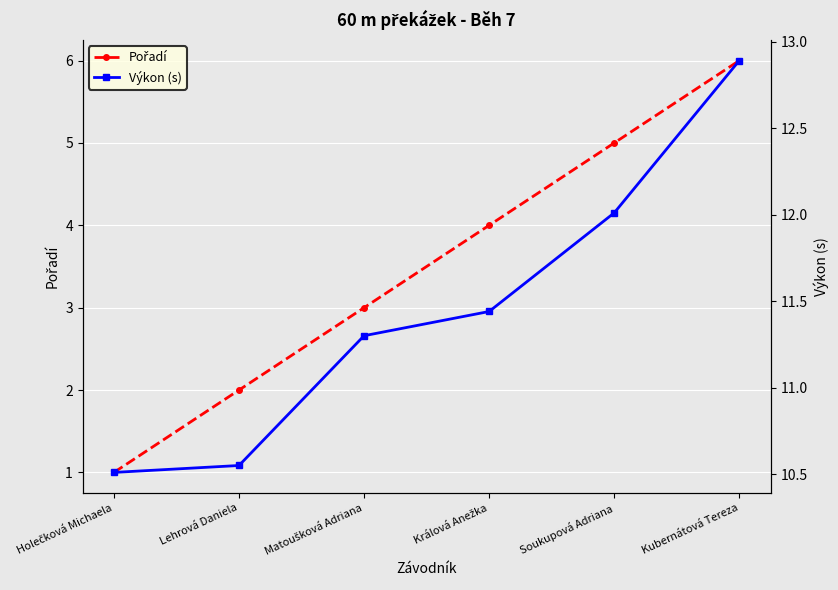

Reading left to right, list all the values displayed in this chart.

Pořadí: 1.0	2.0	3.0	4.0	5.0	6.0
Výkon (s): 10.5	10.6	11.3	11.4	12.0	12.9